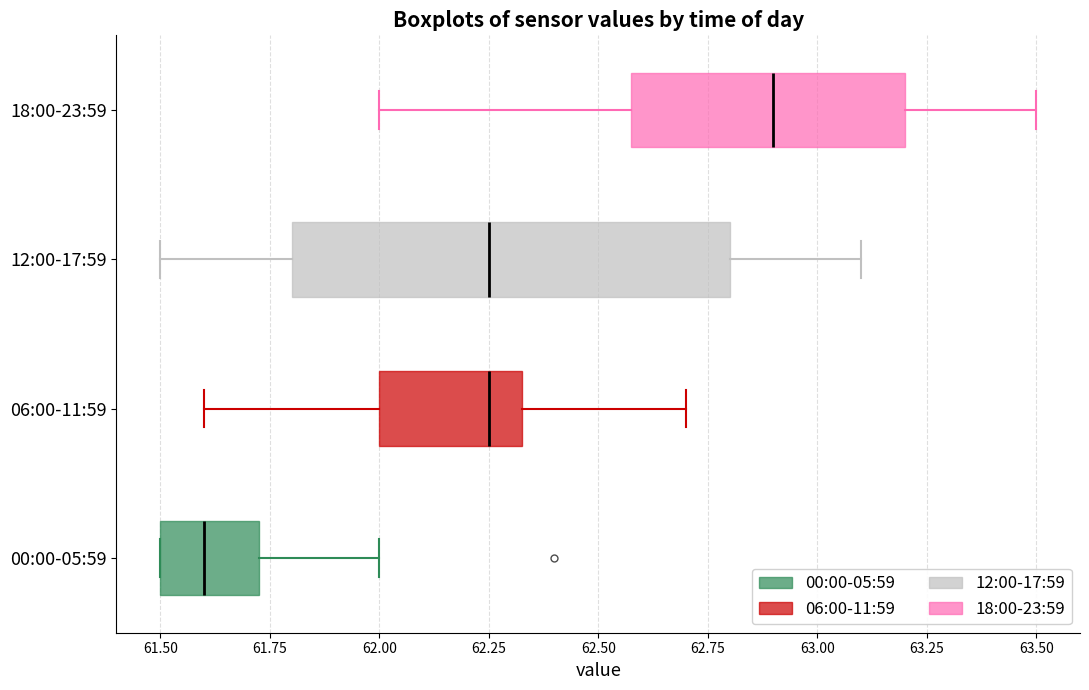

Reading bottom to top, read every box against the x-axis: the position of its median line, the range the box covers, and the ends of its whiskers. The values are not printed on the chart, so give them approximately, as read against the axis.

00:00-05:59: median 61.60, box 61.50 to 61.75, whiskers 61.50 to 62.00
06:00-11:59: median 62.25, box 62.00 to 62.35, whiskers 61.60 to 62.70
12:00-17:59: median 62.25, box 61.80 to 62.80, whiskers 61.50 to 63.10
18:00-23:59: median 62.90, box 62.60 to 63.20, whiskers 62.00 to 63.50